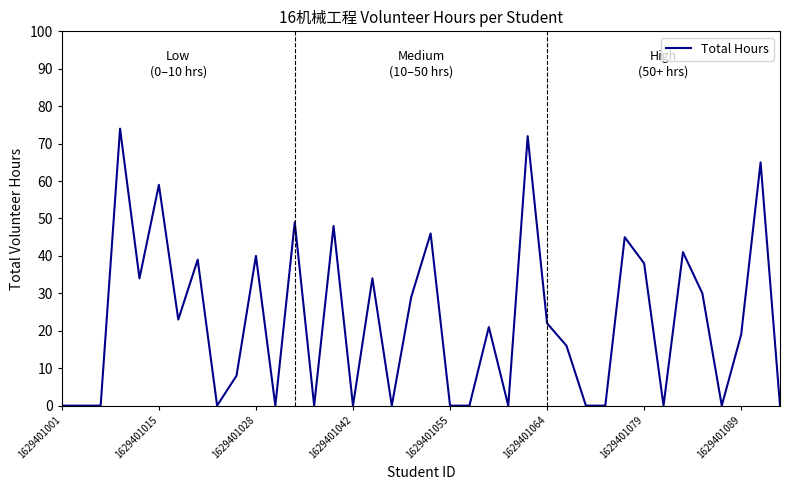

What is the greatest value displayed?

74